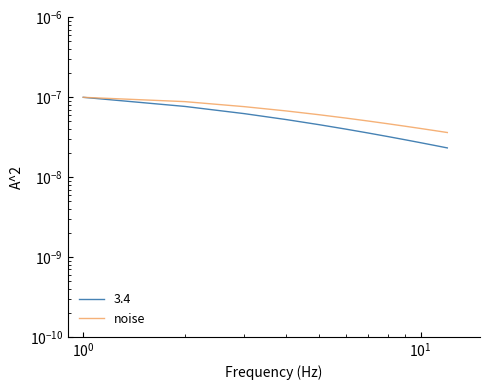

Is it true that the value at 6 is 0.0?

False